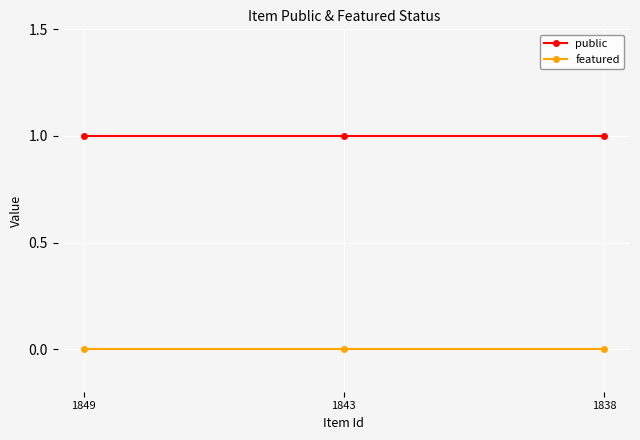

What is the minimum value for public?

1